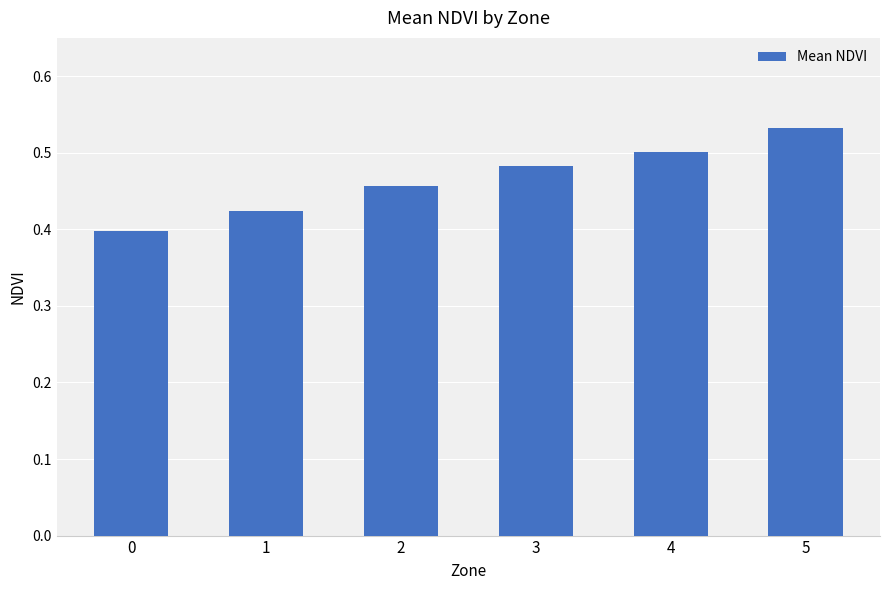

Which label corresponds to the largest value in the chart?

5